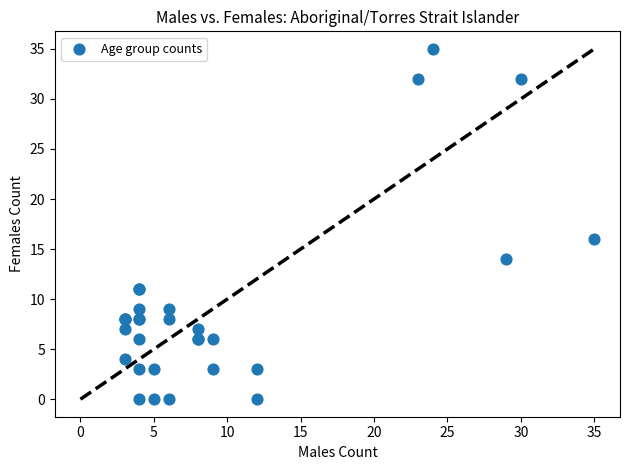

What Y value in the scatter plot is closest to 17?

16